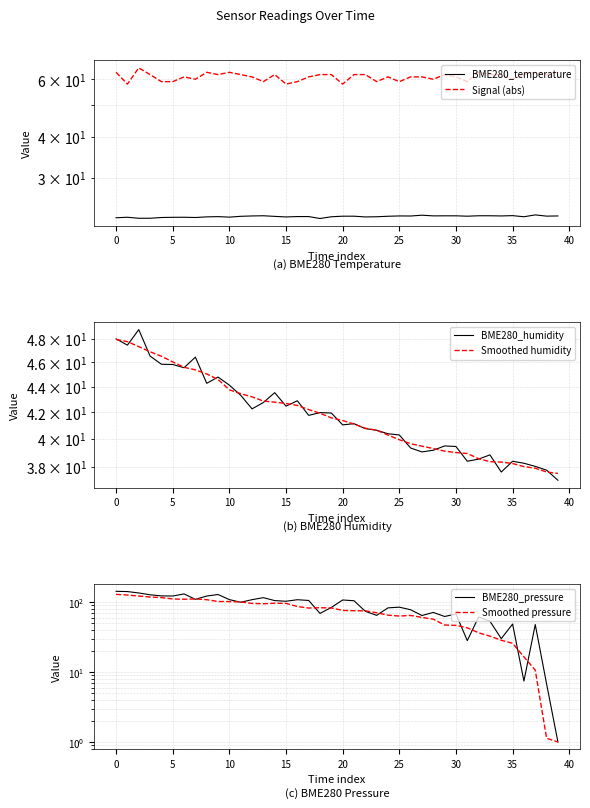

What is the minimum value for BME280_pressure?

1.0